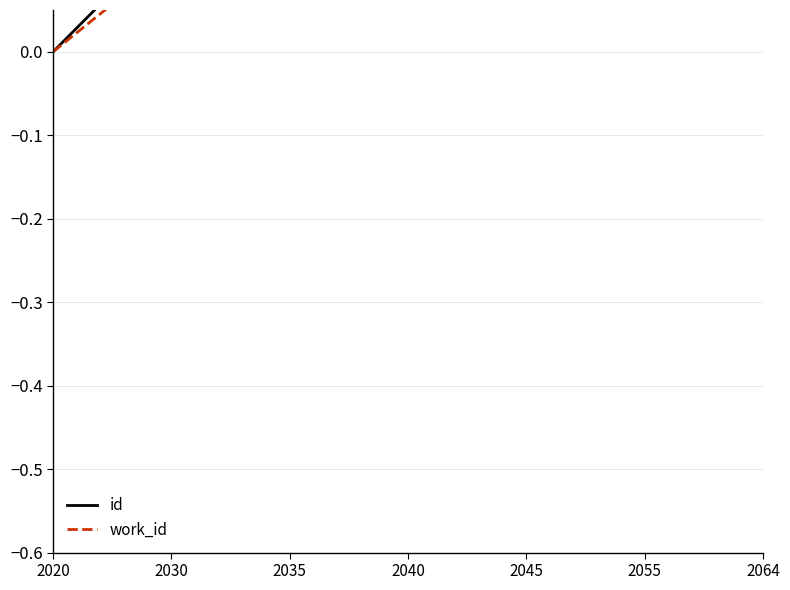

At which category is the sum across all series the highest?

2064